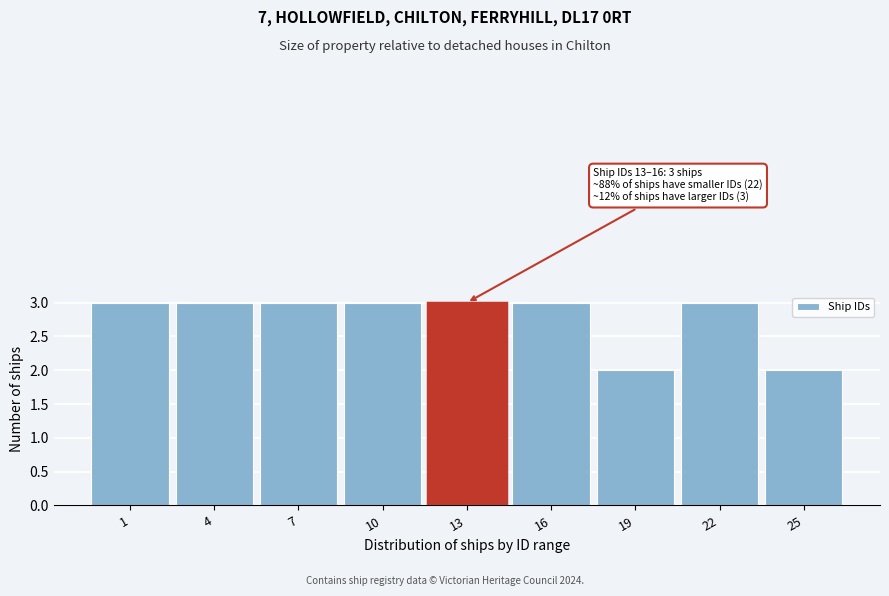

Reading right to left, transcribe all the data shown in this chart.

2	3	2	3	3	3	3	3	3